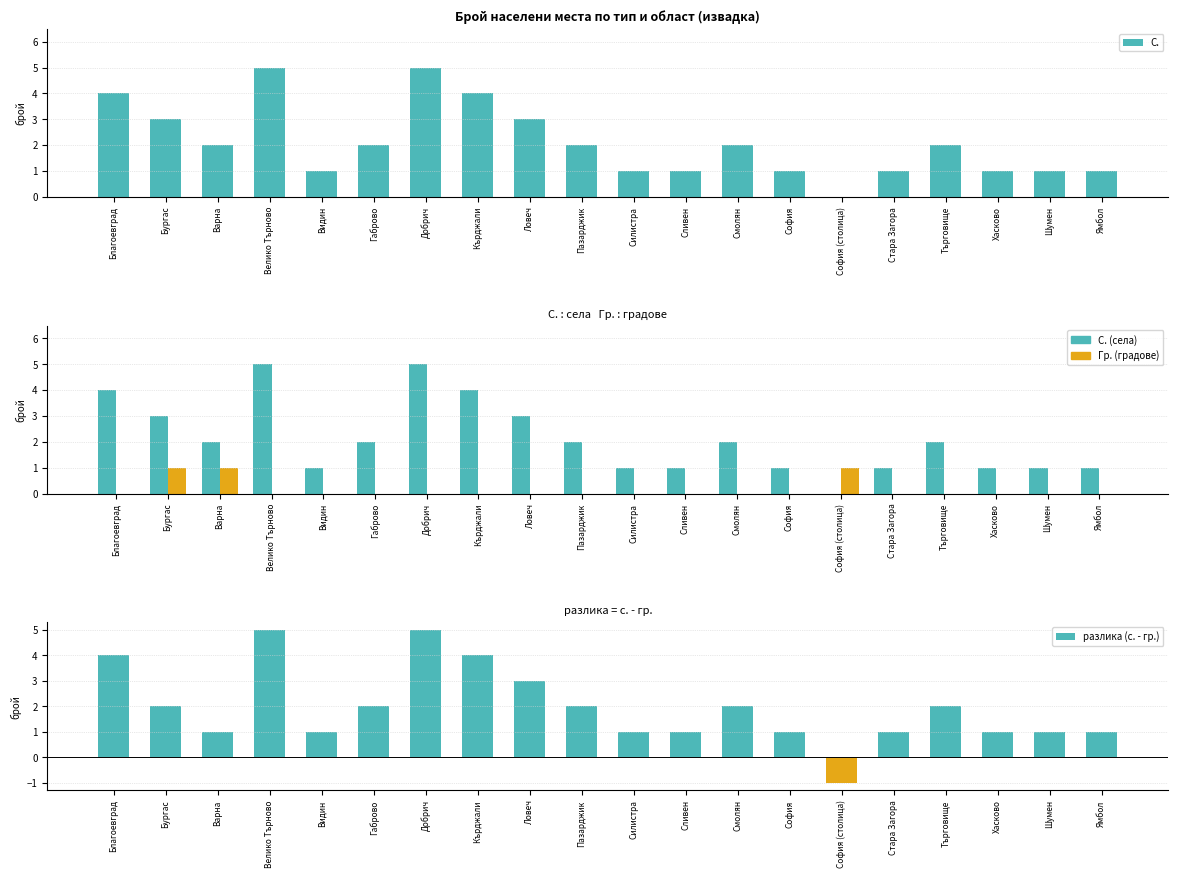

List the series in order of their peak value, lowest first.

Гр., С., разлика (с. - гр.)